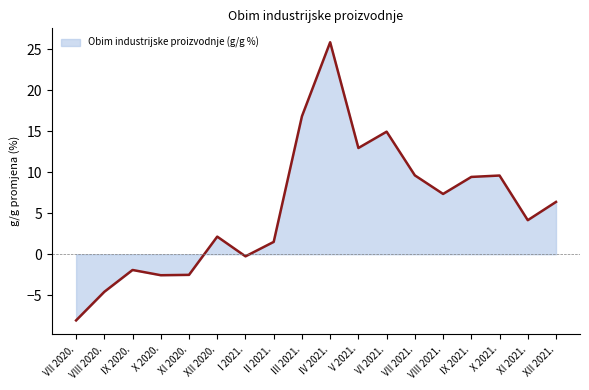

Which has a higher value, XII 2020. or VIII 2021.?

VIII 2021.